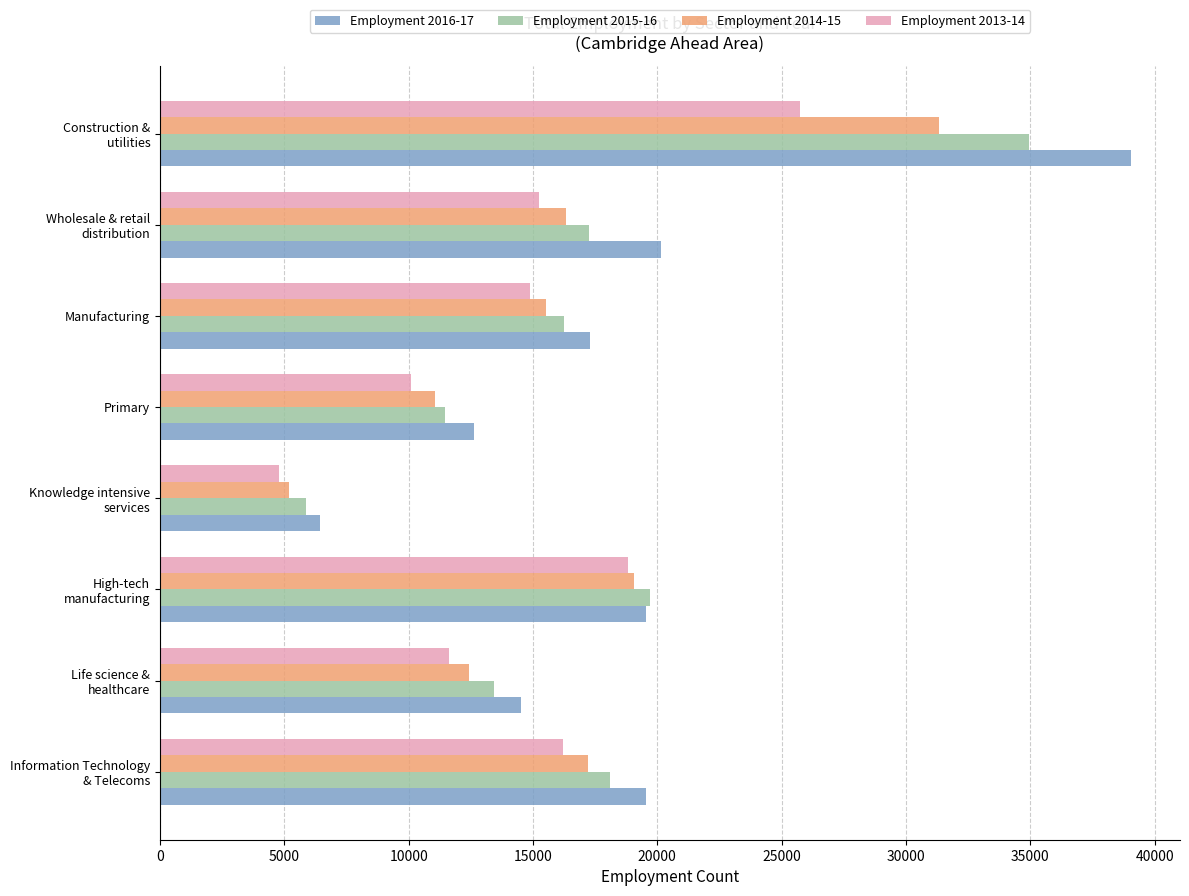

How many data points does each series have?

8